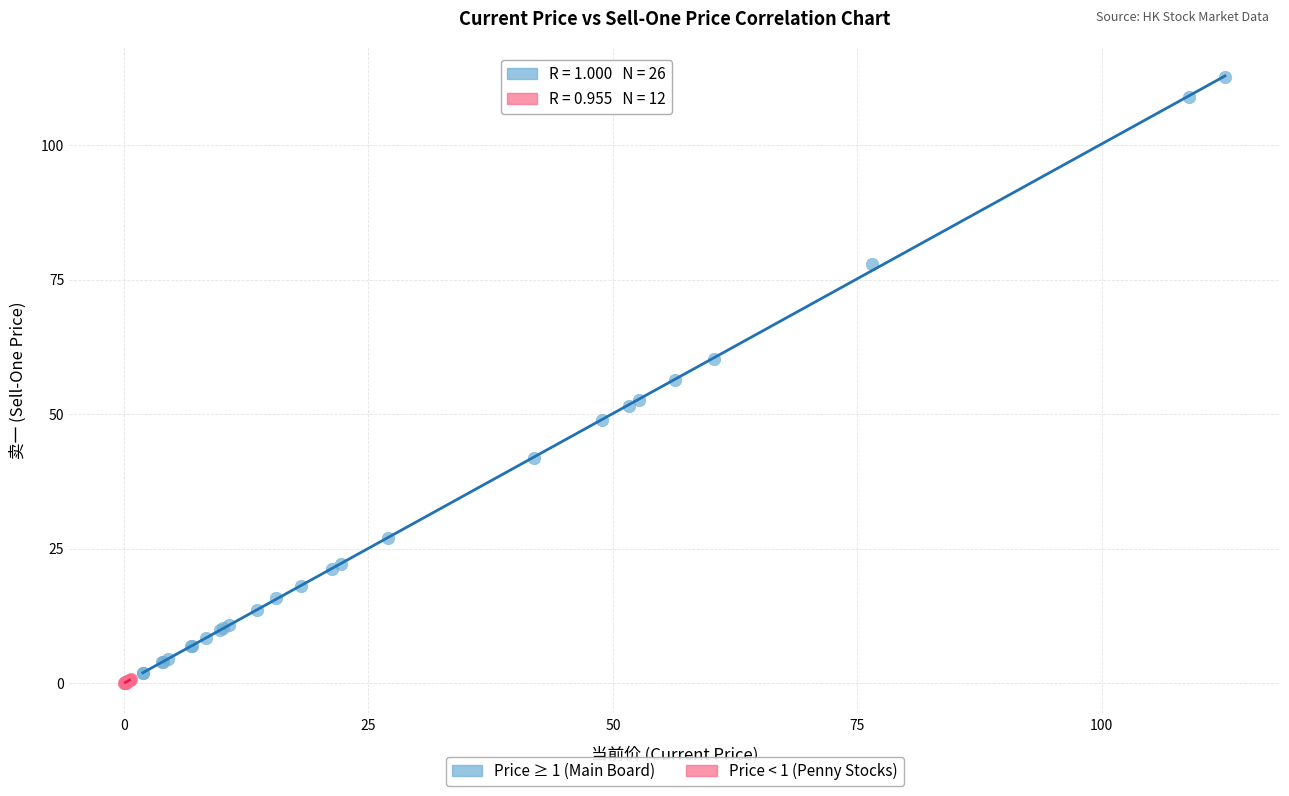

Which series contains the highest Y value?

Price ≥ 1 (Main Board)